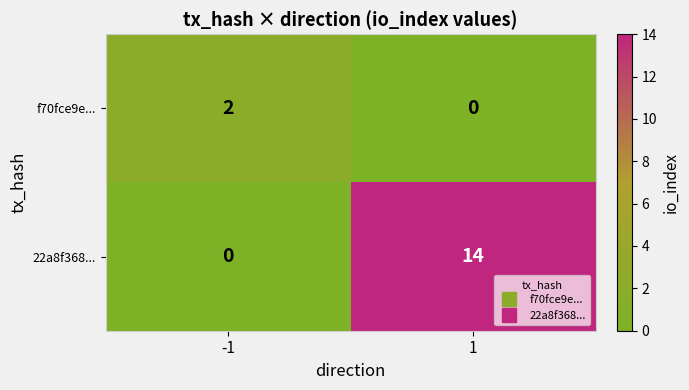

Is the value of 22a8f368... at 1 greater than the value of f70fce9e... at -1?

Yes